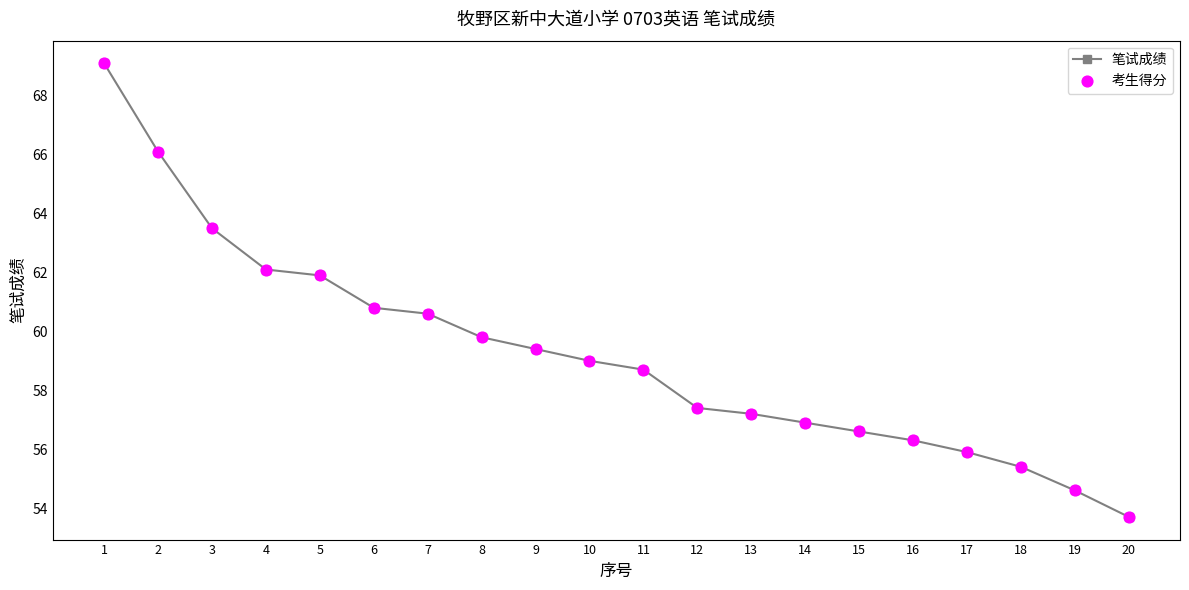

What is the maximum value shown in the chart?

69.1